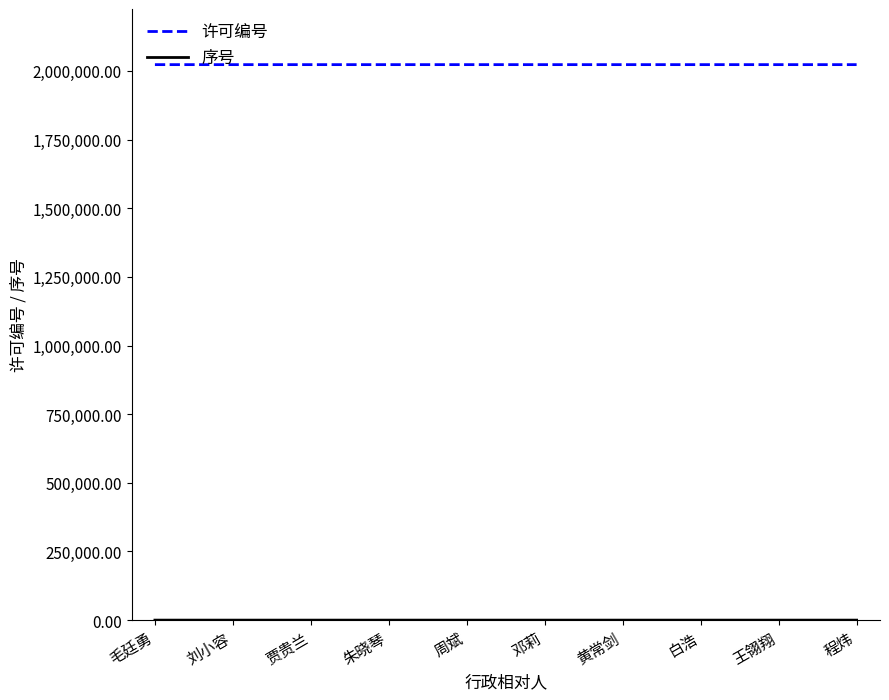

True or false: 许可编号 has a value of 2023005 at 邓莉.

True